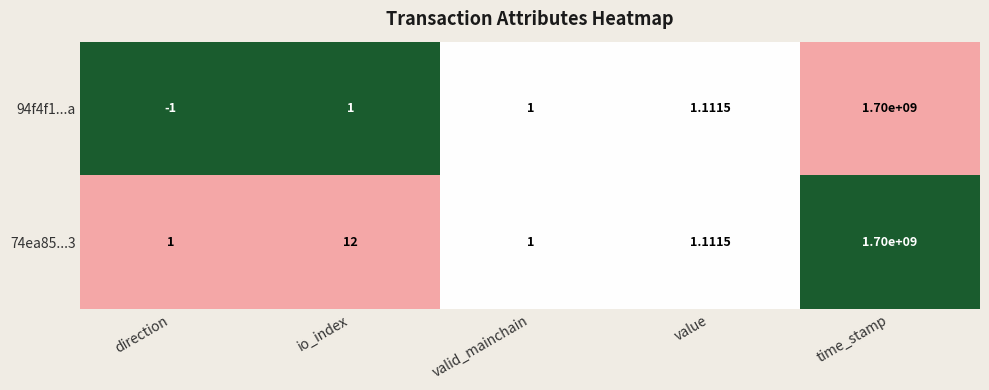

What is the difference between the highest and lowest values at direction?

2.0